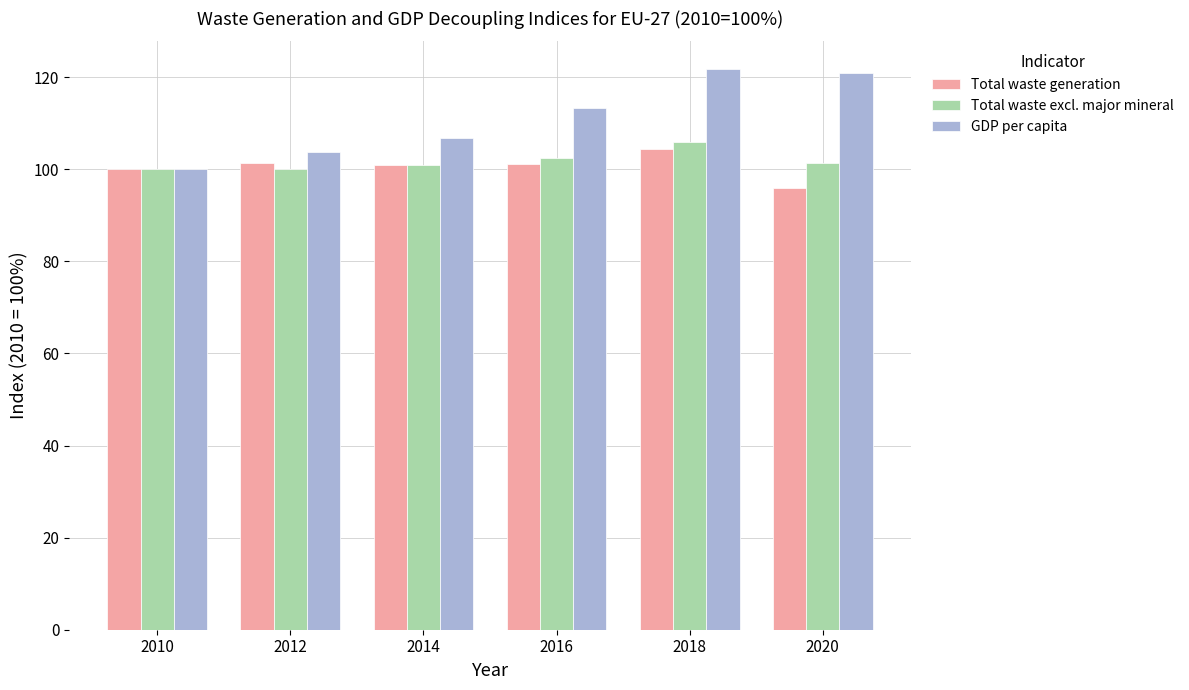

Which series has the largest total across all categories?

GDP per capita